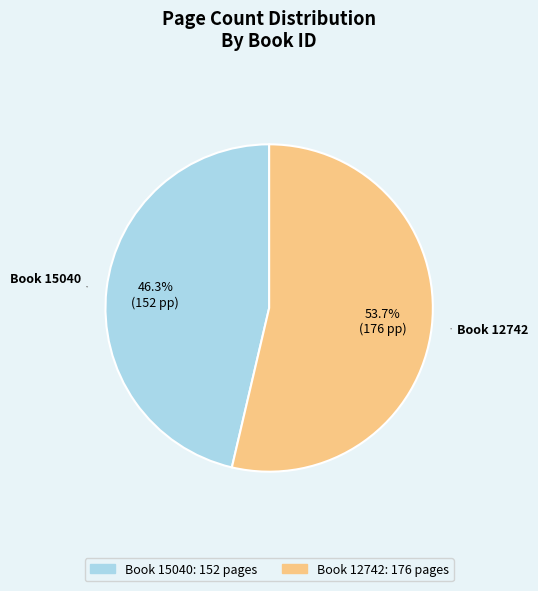

Which category accounts for the majority?

Book 12742